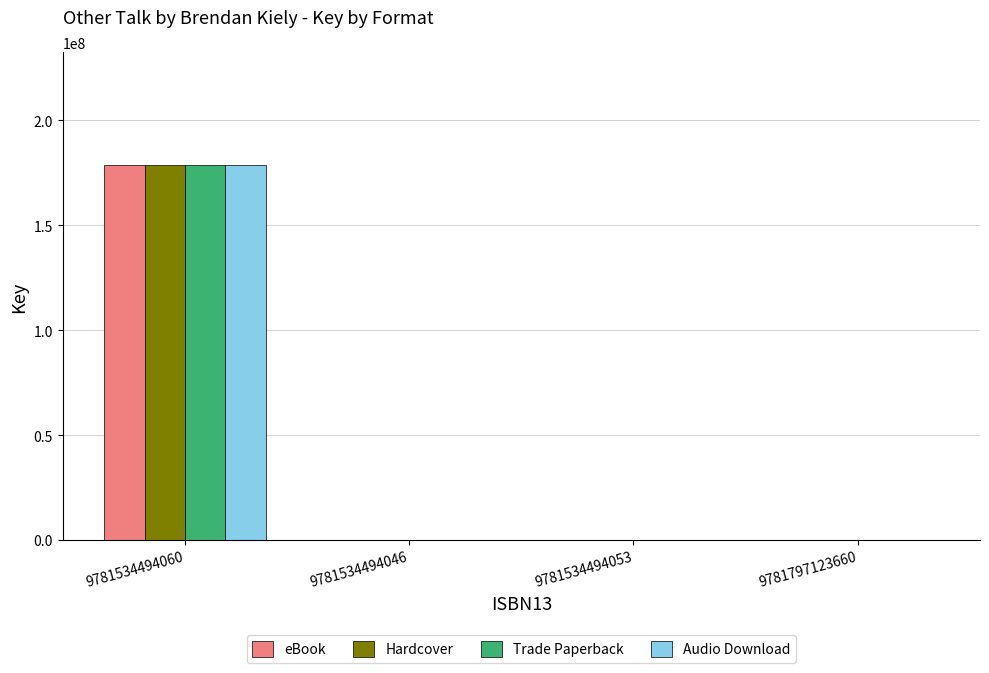

What is the maximum value shown in the chart?

178742943